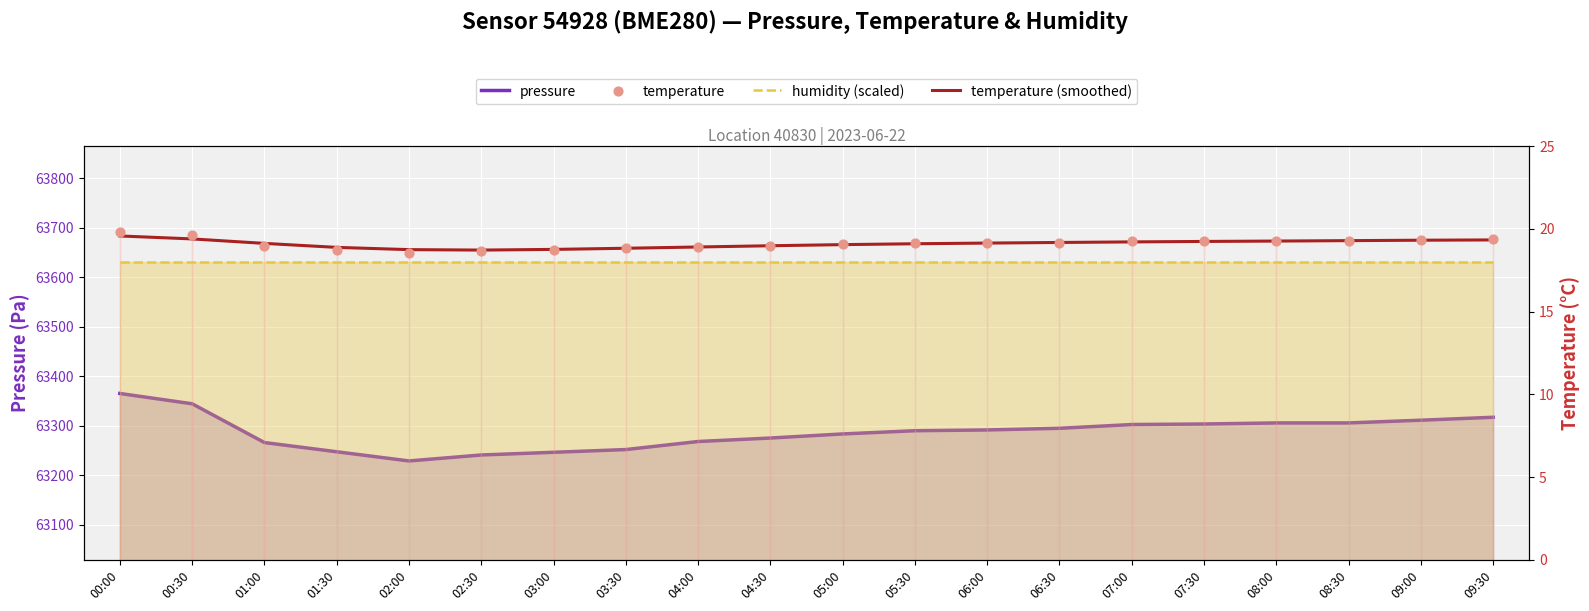

Which series has the largest total across all categories?

pressure